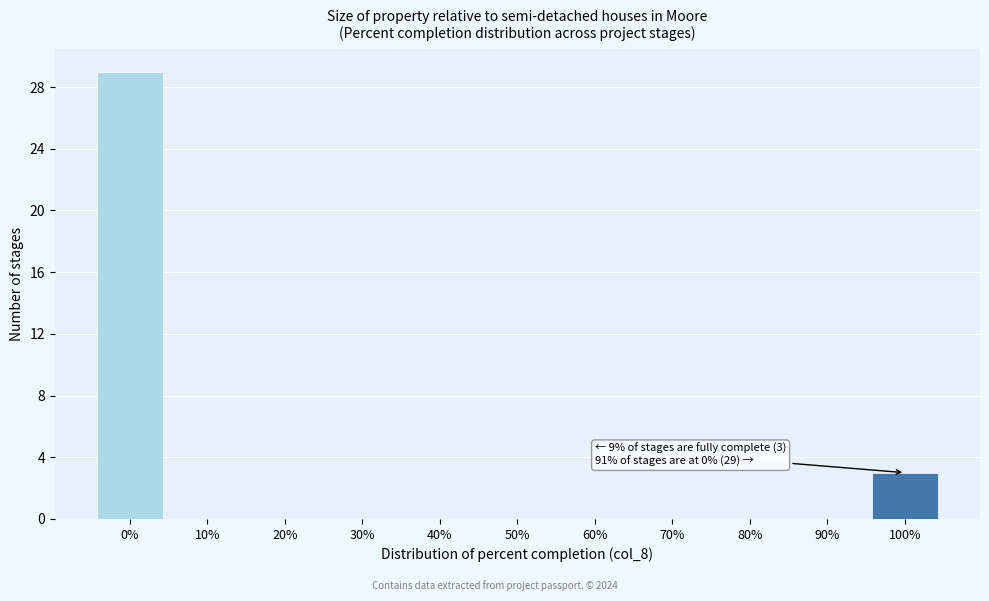

Reading right to left, list all the values displayed in this chart.

100%=3	90%=0	80%=0	70%=0	60%=0	50%=0	40%=0	30%=0	20%=0	10%=0	0%=29